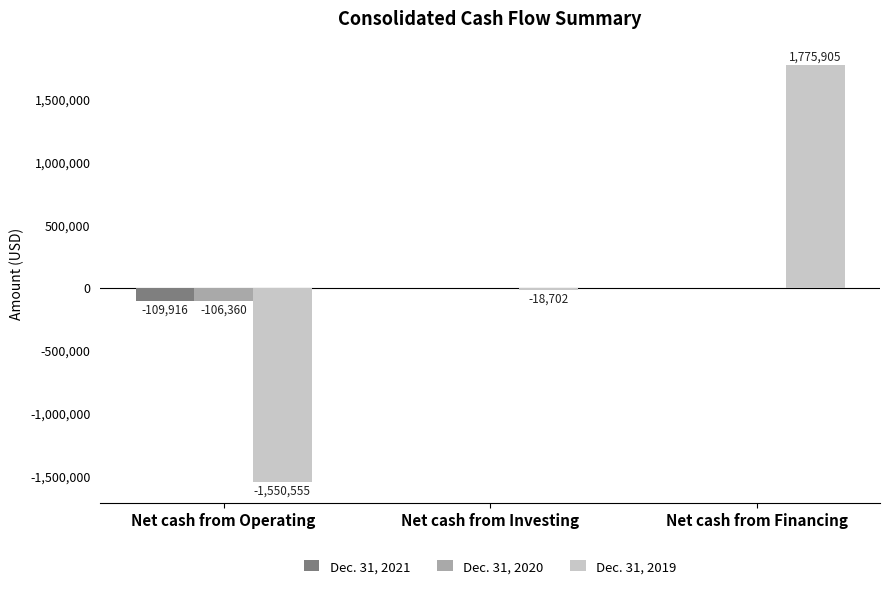

Which category has the highest value in the Dec. 31, 2019 series?

Net cash from Financing